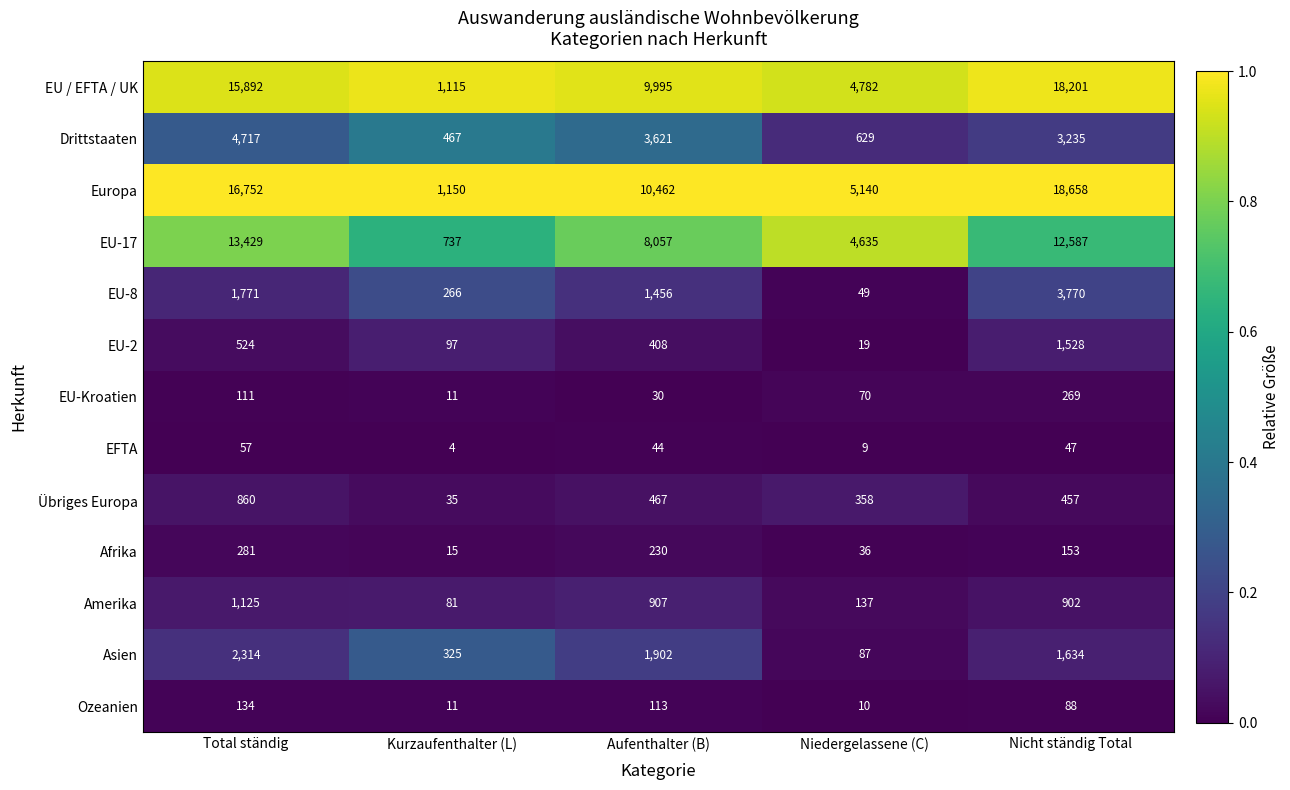

List the series in order of their peak value, highest first.

Europa, EU / EFTA / UK, EU-17, Drittstaaten, EU-8, Asien, EU-2, Amerika, Übriges Europa, Afrika, EU-Kroatien, Ozeanien, EFTA